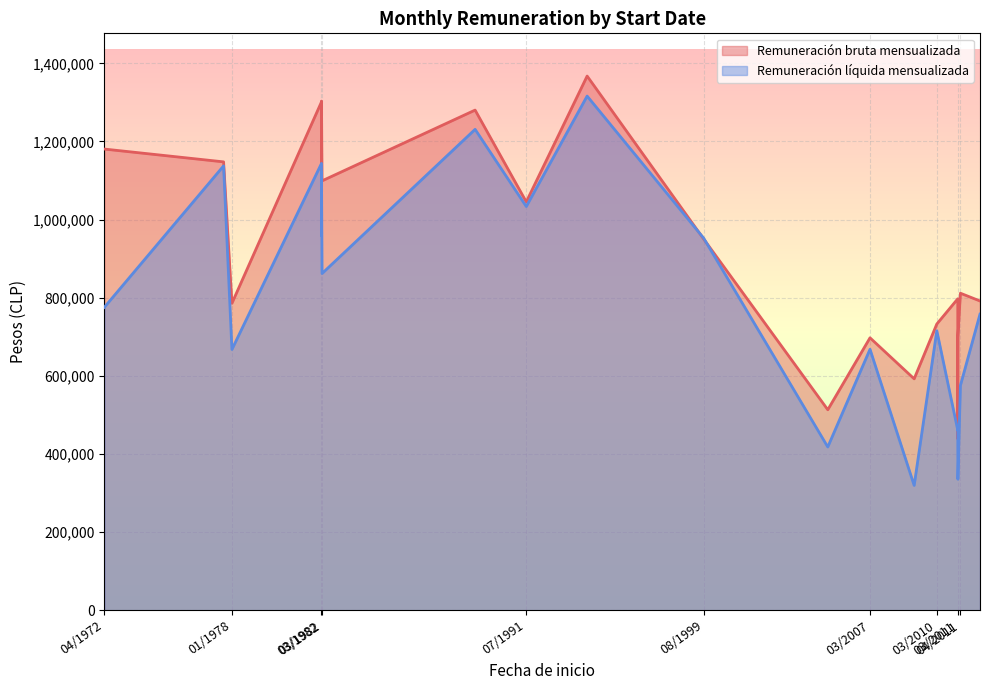

True or false: Remuneración bruta mensualizada has a value of 697272 at 01.03.2007.

True